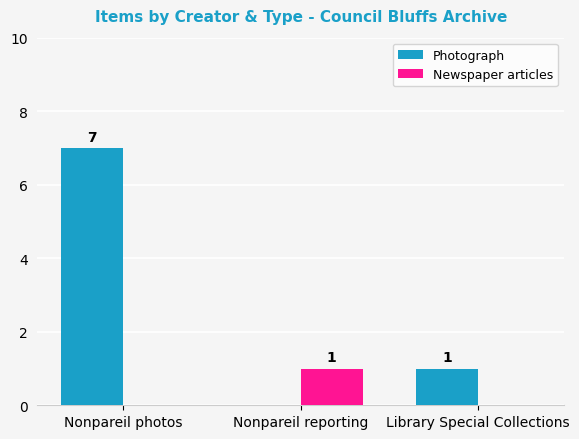

The Newspaper articles series shows 0 at Library Special Collections. True or false?

True